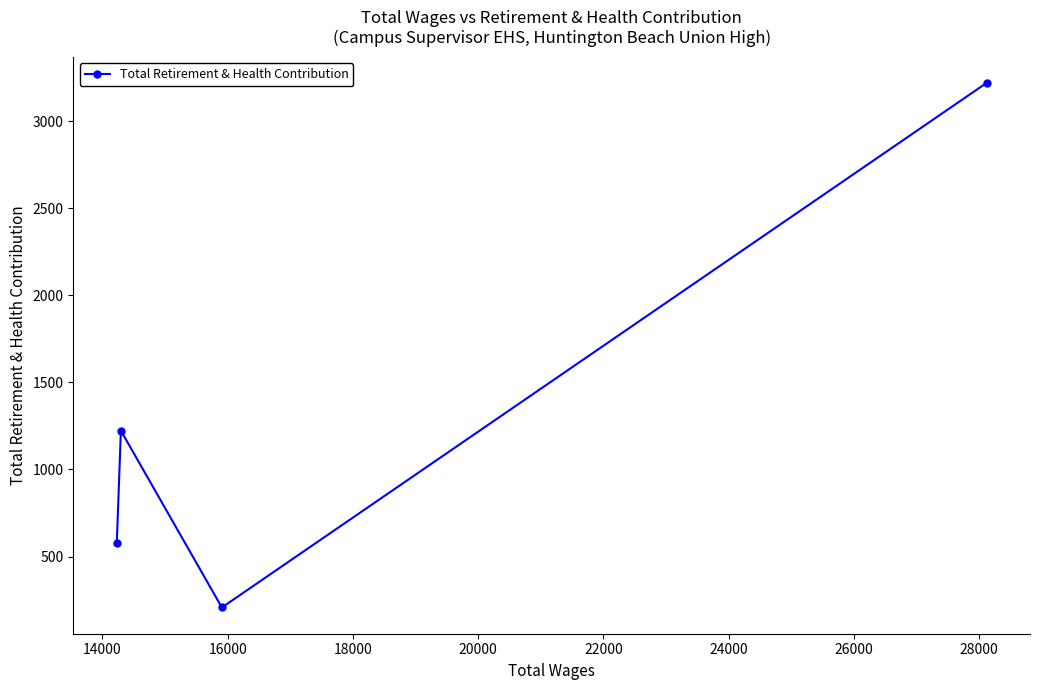

What is the difference between the maximum and second lowest values?

2645